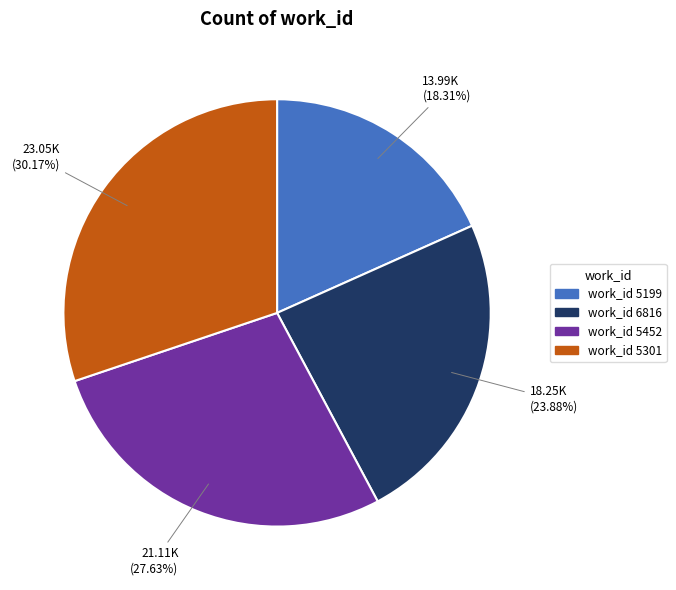

Count the number of slices in the pie.

4